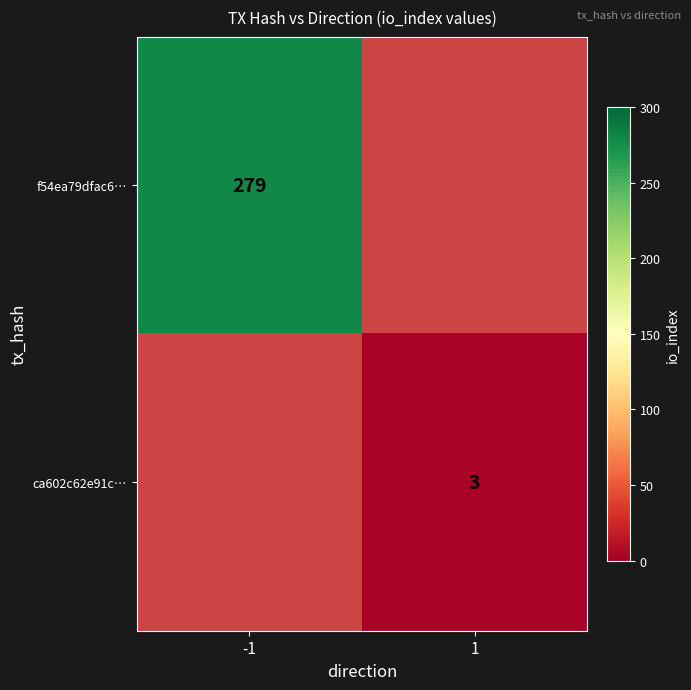

True or false: f54ea79dfac6… has a value of 279 at -1.

True